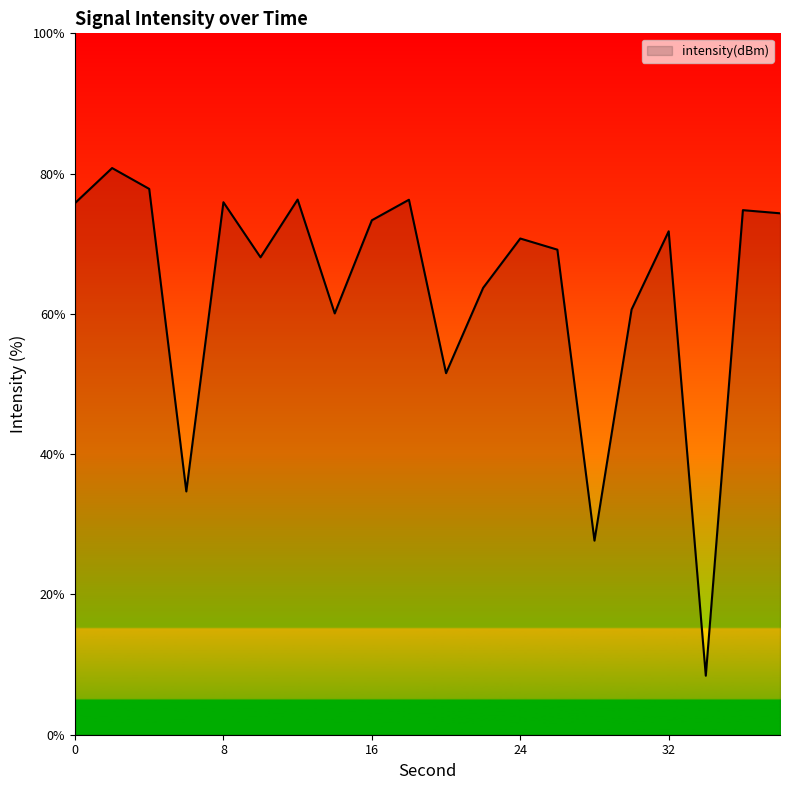

What is the maximum value shown in the chart?

80.8